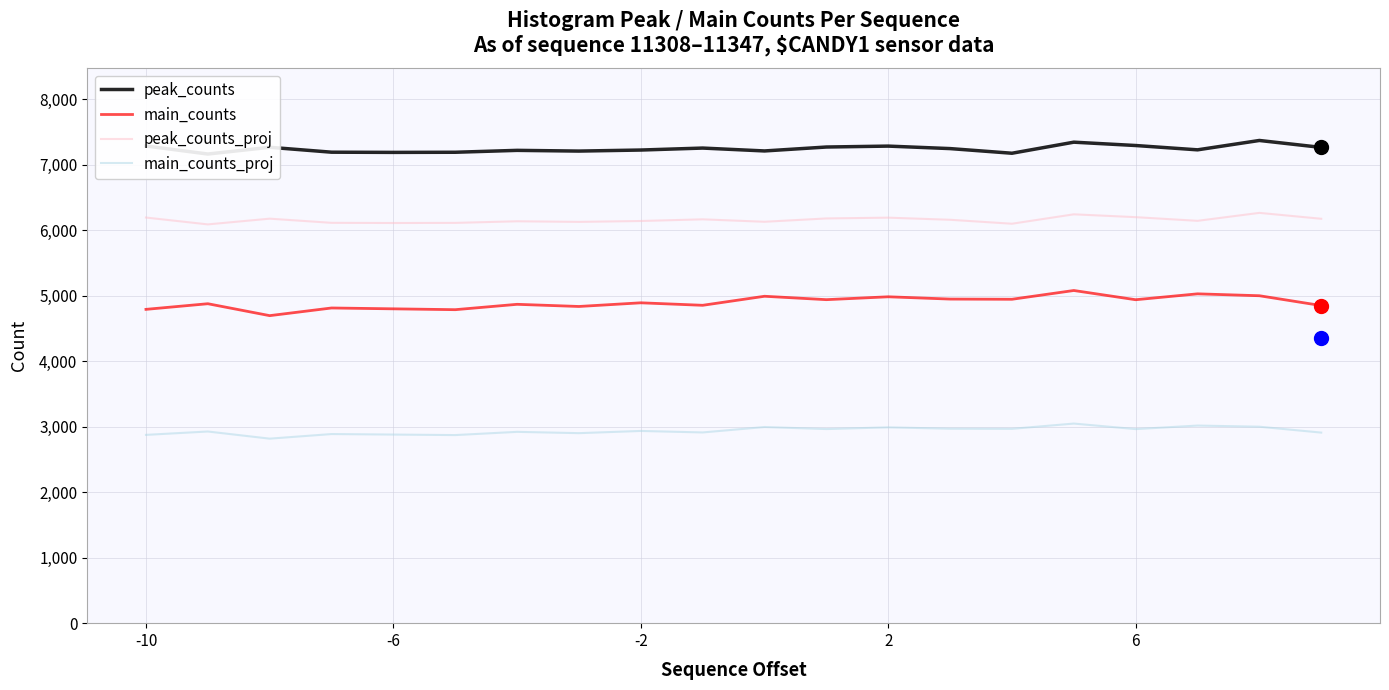

True or false: main_counts and main_counts_proj intersect in this chart.

False